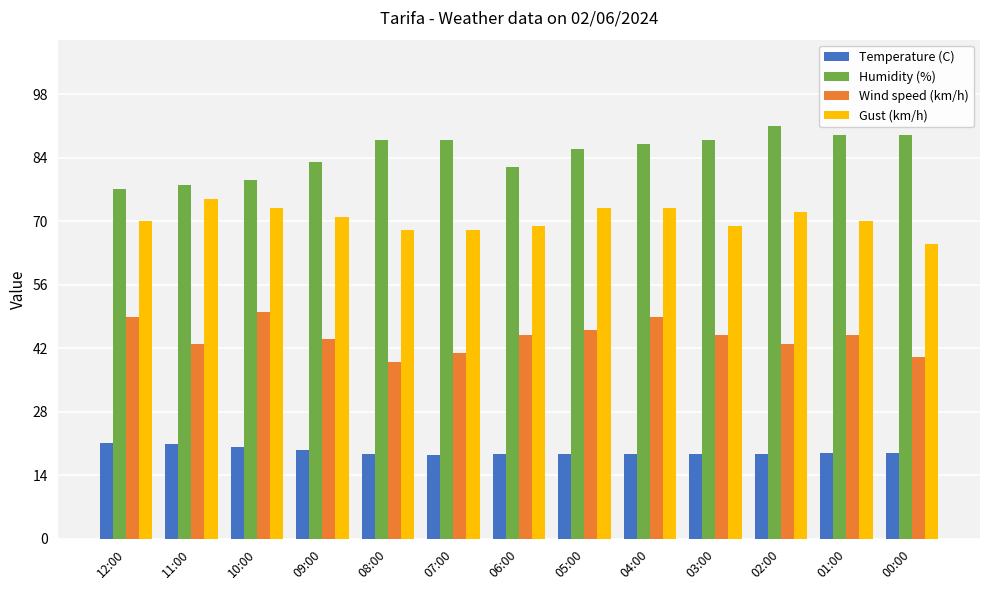

What is the lowest value of the Humidity (%) series?

77.0